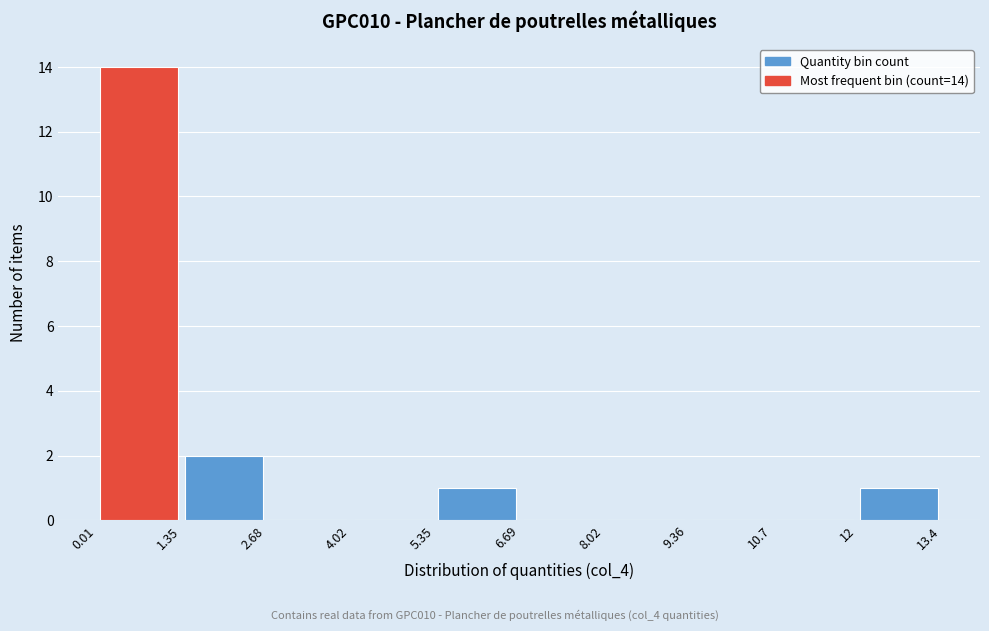

Which range on the x-axis has the tallest bar?

0.01 to 1.35